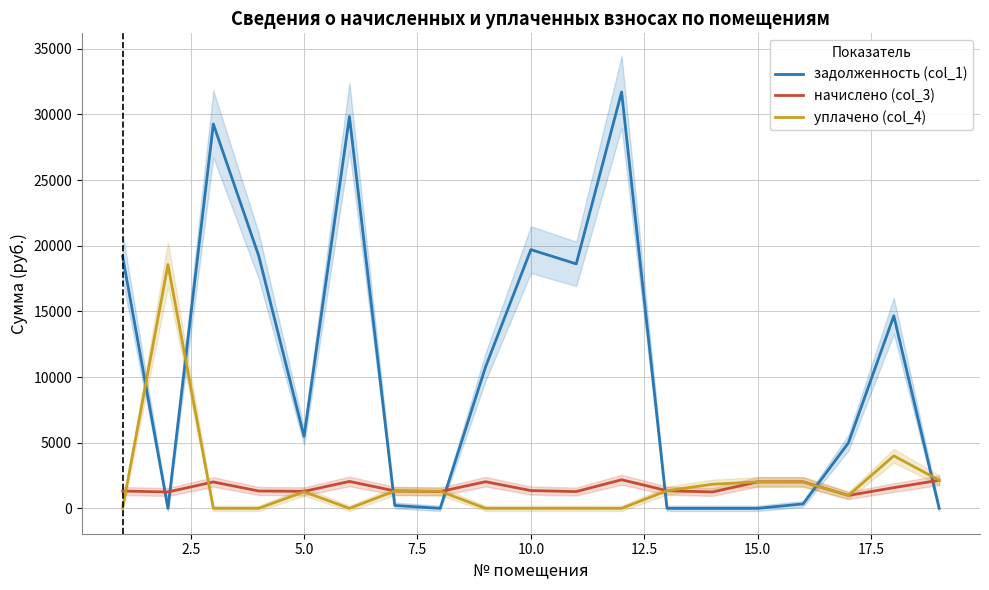

Which series has the widest spread of values?

задолженность (col_1)